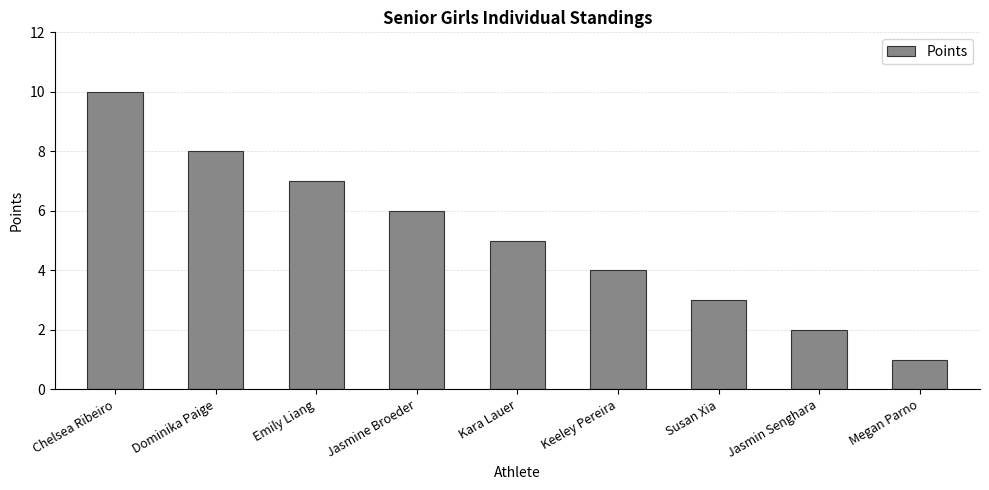

At which category does the chart reach its minimum across all series?

Megan Parno